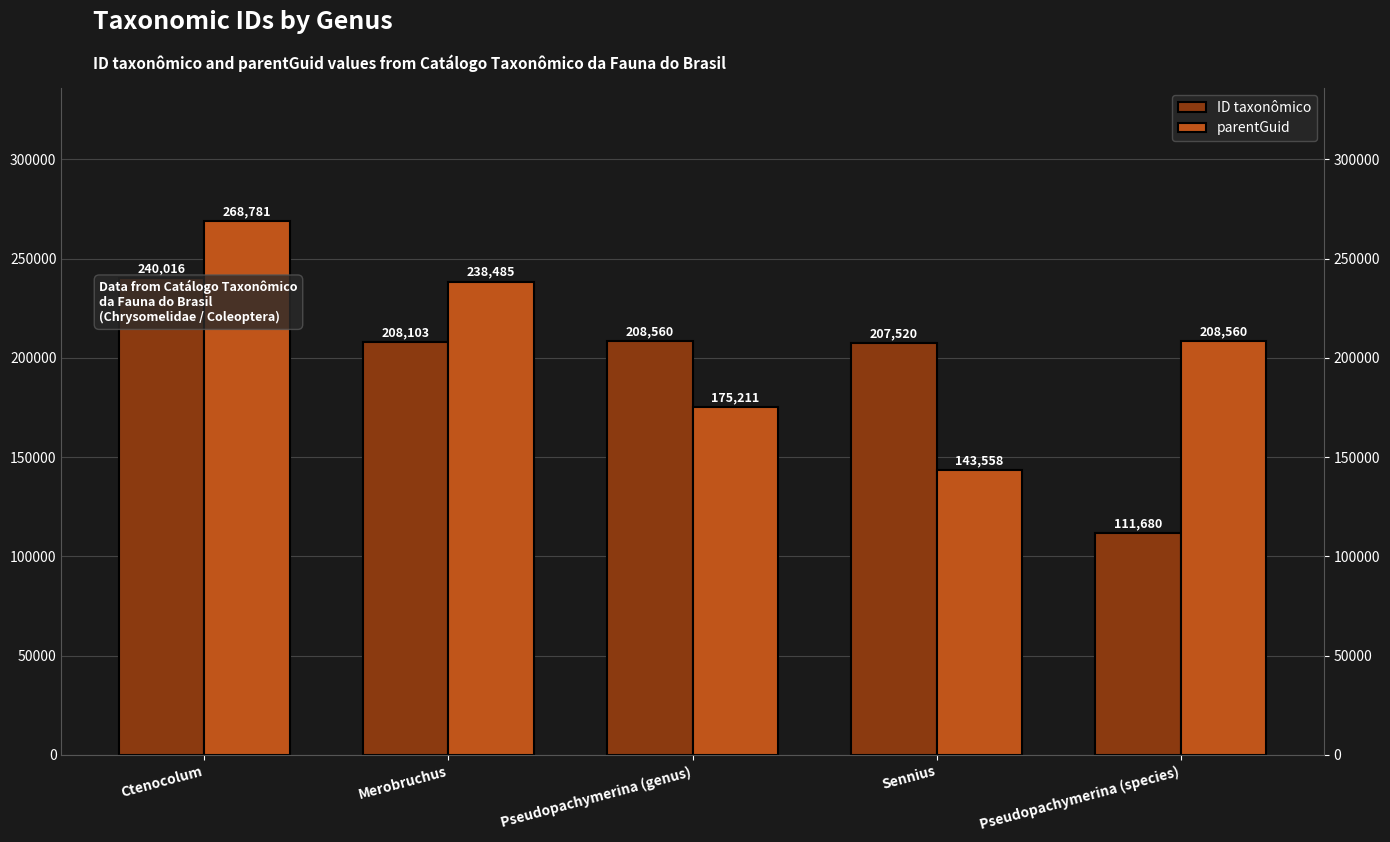

How many groups of bars are there?

5